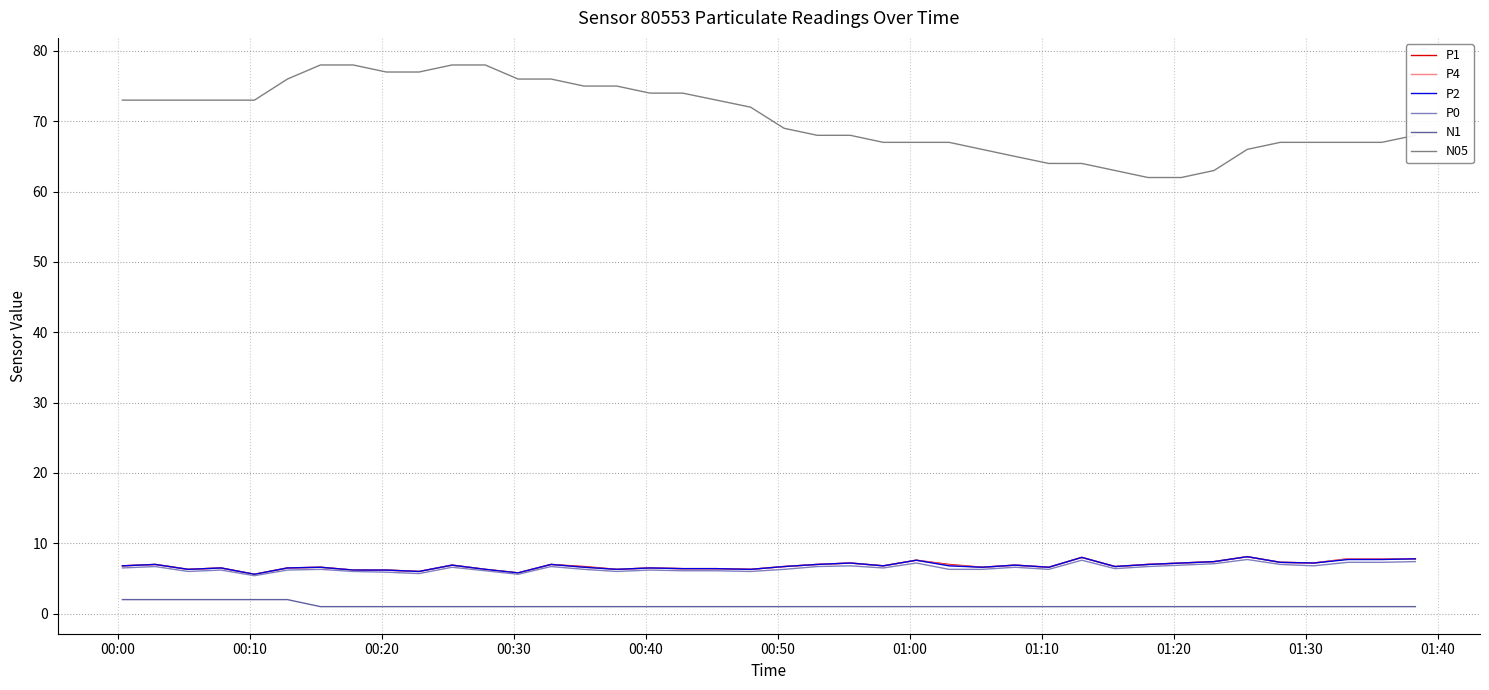

What is the greatest value displayed?

78.0